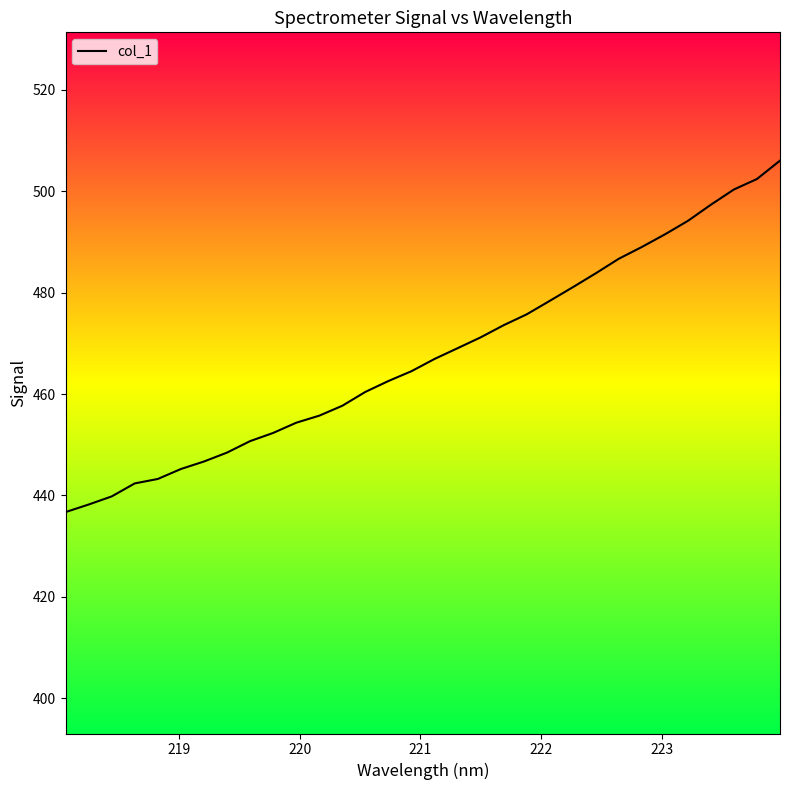

What is the difference between the maximum and minimum values?

69.3